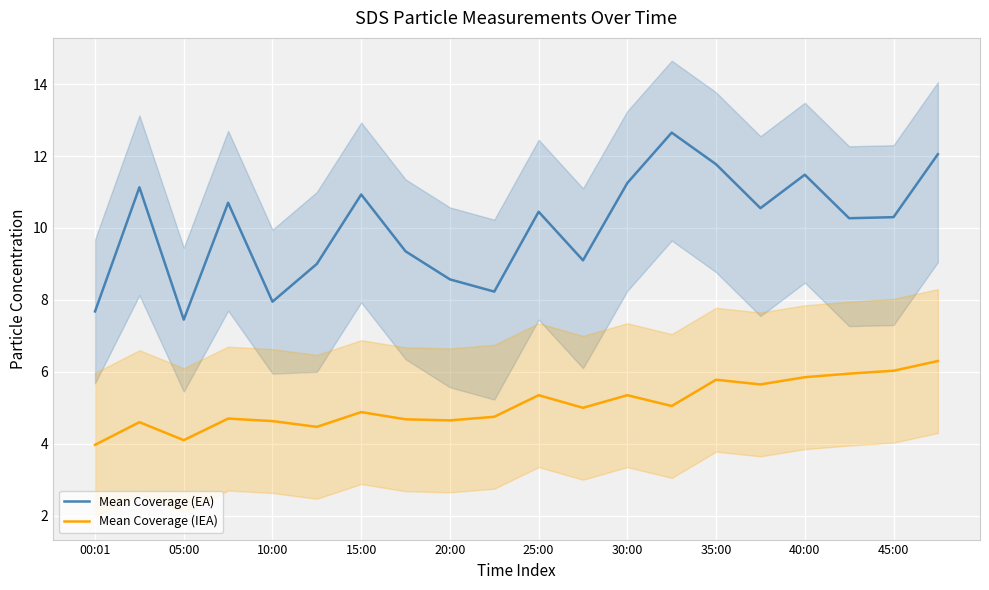

What is the minimum value for Mean Coverage (IEA)?

4.0